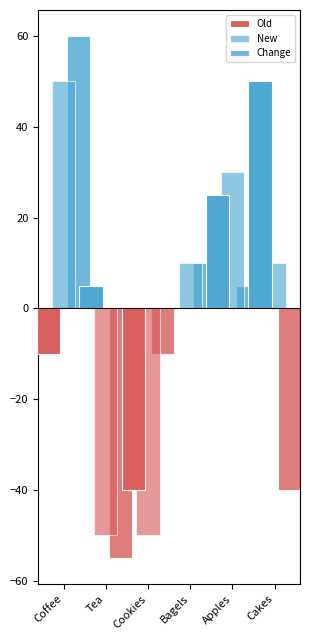

What is the approximate value of New at Apples, to the nearest 10?

30